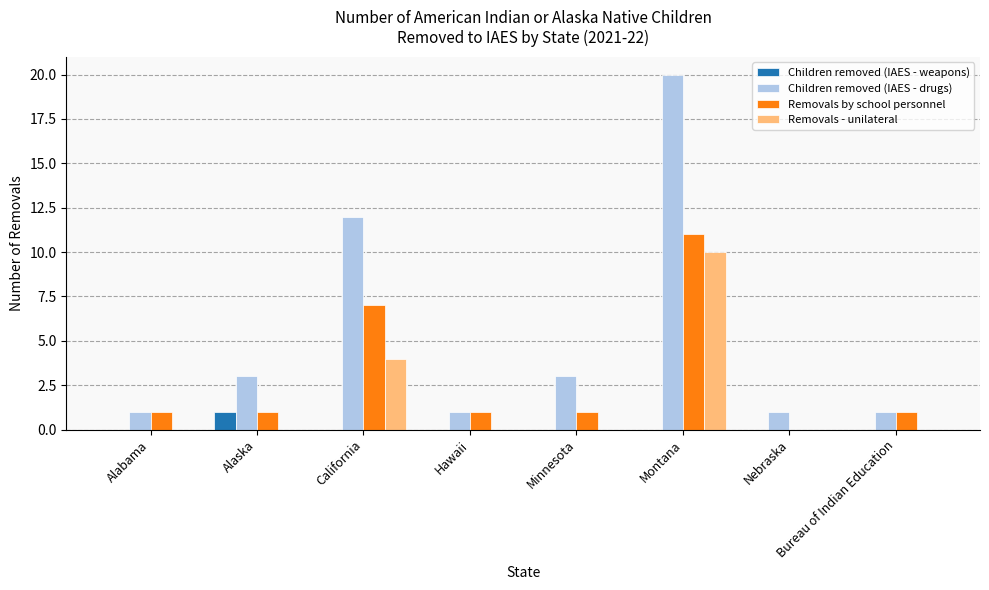

At which category is the sum across all series the highest?

Montana